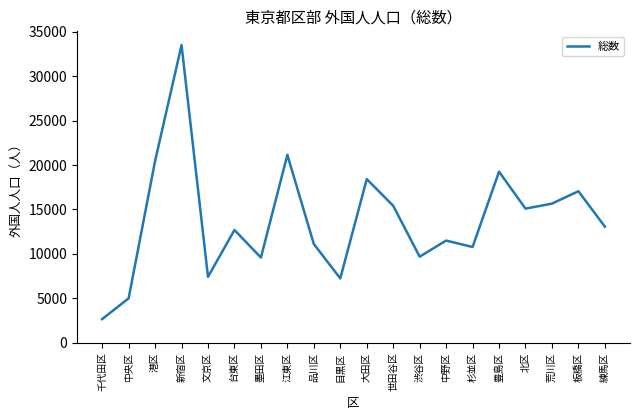

True or false: the data shows 11499 at 中野区.

True